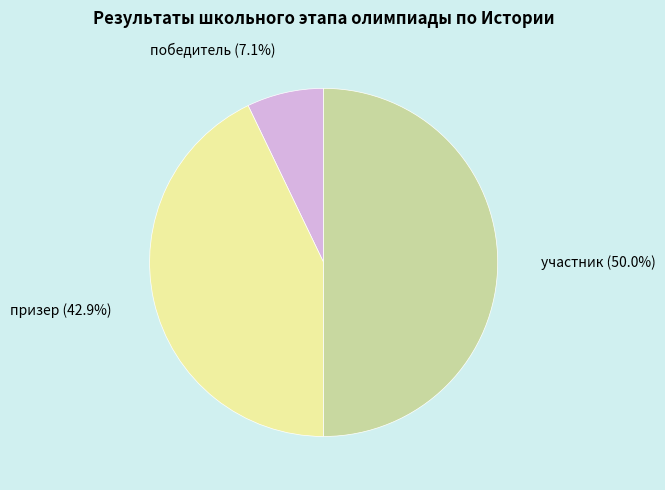

What is the total percentage of призер and участник?

92.9%